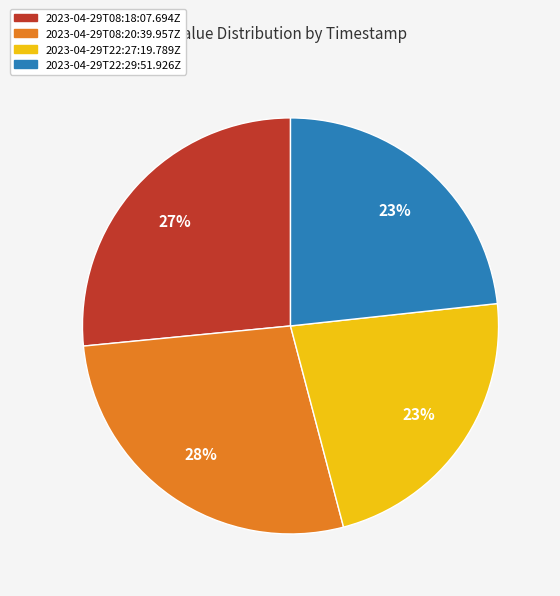

Count the number of slices in the pie.

4